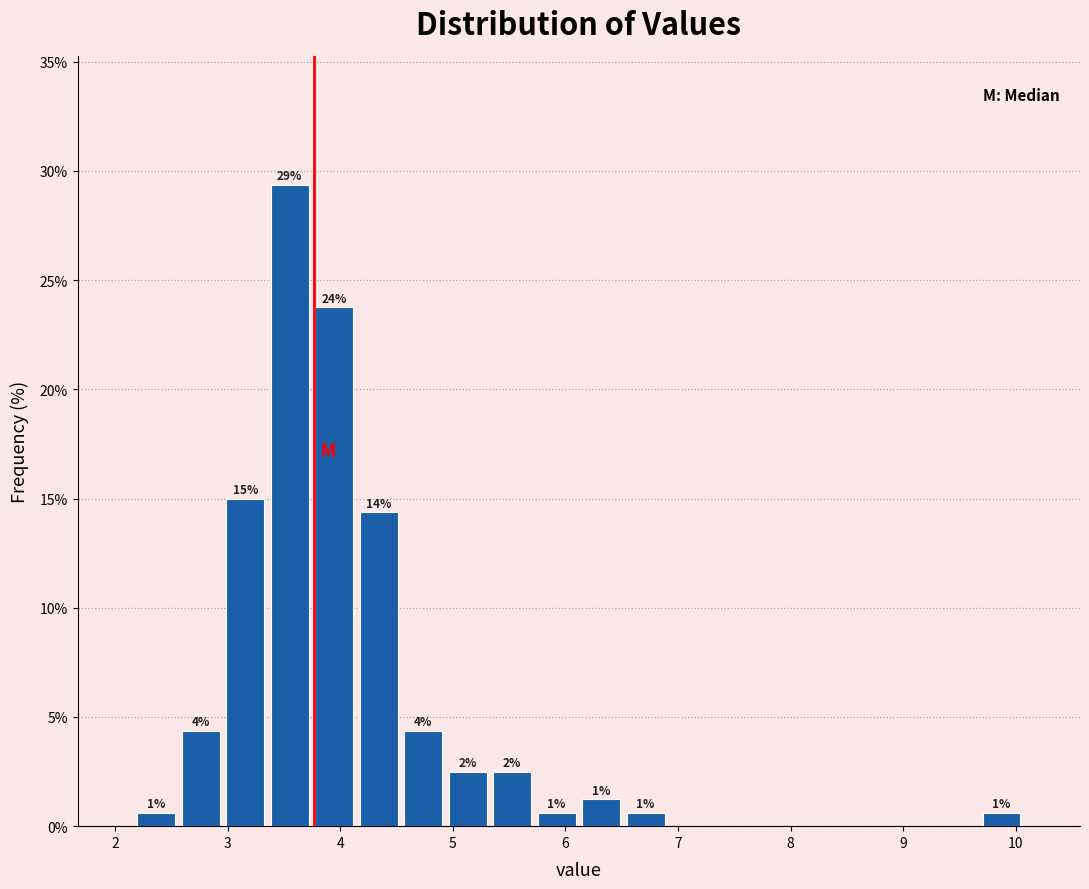

Around what value on the x-axis is the tallest bar? Give the approximate position of its centre, as read against the axis.

3.6